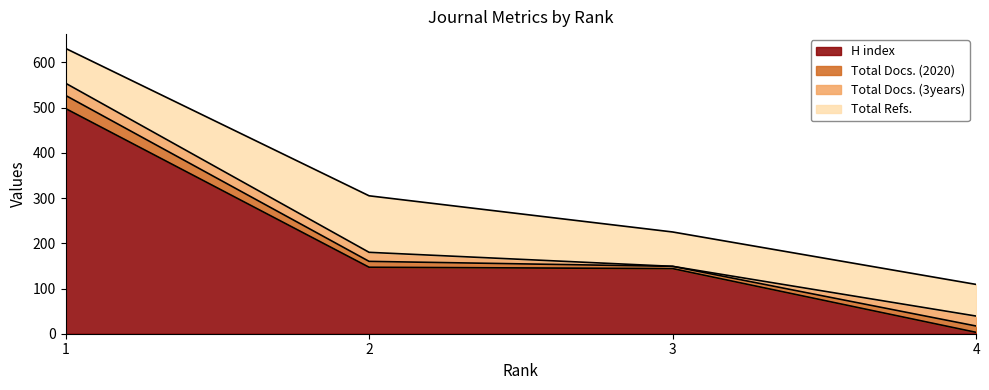

Which series has the largest total across all categories?

H index